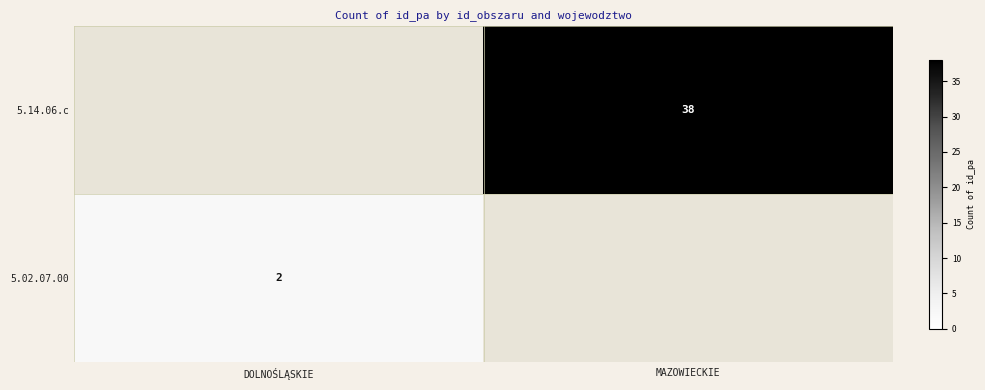

The 5.02.07.00 series shows 2 at DOLNOŚLĄSKIE. True or false?

True